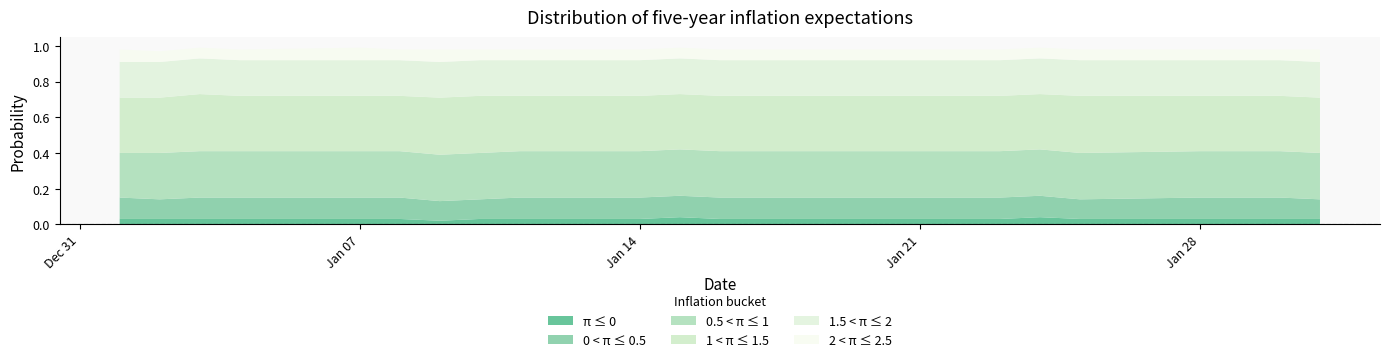

Reading left to right, transcribe all the data shown in this chart.

π ≤ 0: 0.0	0.0	0.0	0.0	0.0	0.0	0.0	0.0	0.0	0.0	0.0	0.0	0.0	0.0	0.0	0.0	0.0	0.0	0.0	0.0	0.0	0.0	0.0
0 < π ≤ 0.5: 0.1	0.1	0.1	0.1	0.1	0.1	0.1	0.1	0.1	0.1	0.1	0.1	0.1	0.1	0.1	0.1	0.1	0.1	0.1	0.1	0.1	0.1	0.1
0.5 < π ≤ 1: 0.2	0.3	0.3	0.3	0.3	0.3	0.3	0.3	0.3	0.3	0.3	0.3	0.3	0.3	0.3	0.3	0.3	0.3	0.3	0.3	0.3	0.3	0.3
1 < π ≤ 1.5: 0.3	0.3	0.3	0.3	0.3	0.3	0.3	0.3	0.3	0.3	0.3	0.3	0.3	0.3	0.3	0.3	0.3	0.3	0.3	0.3	0.3	0.3	0.3
1.5 < π ≤ 2: 0.2	0.2	0.2	0.2	0.2	0.2	0.2	0.2	0.2	0.2	0.2	0.2	0.2	0.2	0.2	0.2	0.2	0.2	0.2	0.2	0.2	0.2	0.2
2 < π ≤ 2.5: 0.1	0.1	0.1	0.1	0.1	0.1	0.1	0.1	0.1	0.1	0.1	0.1	0.1	0.1	0.1	0.1	0.1	0.1	0.1	0.1	0.1	0.1	0.1